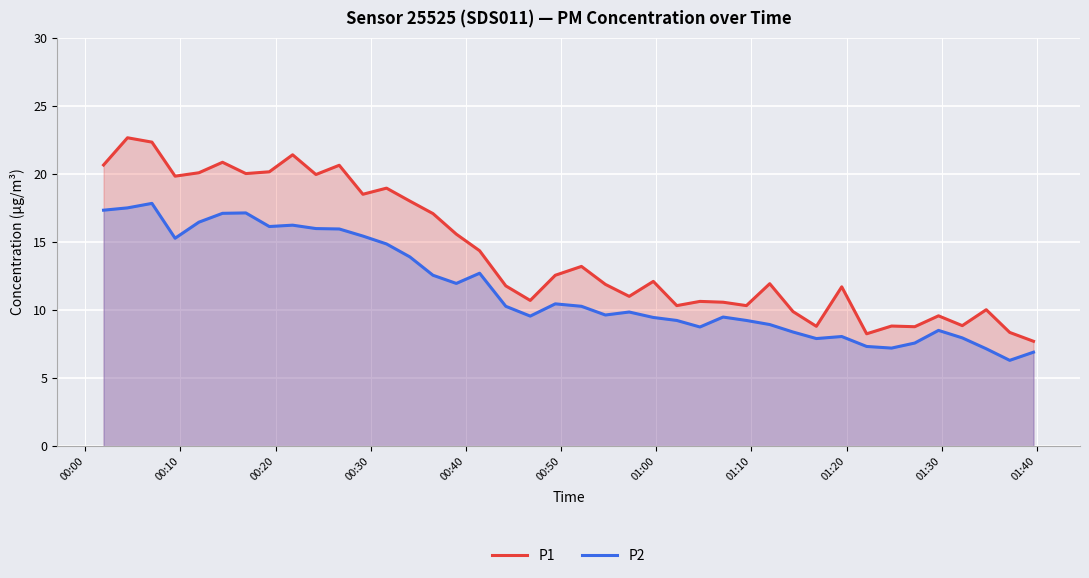

What is the sum of all P1 values?

568.7